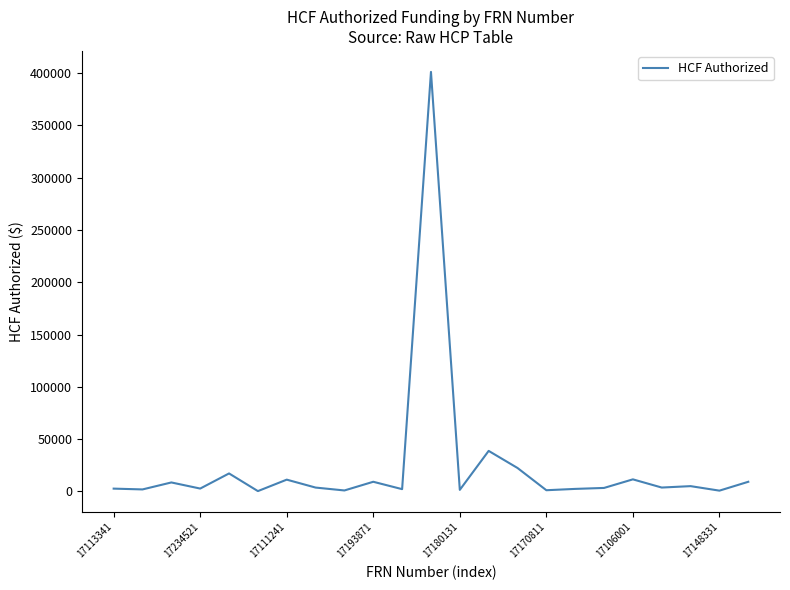

What is the greatest value displayed?

401202.4